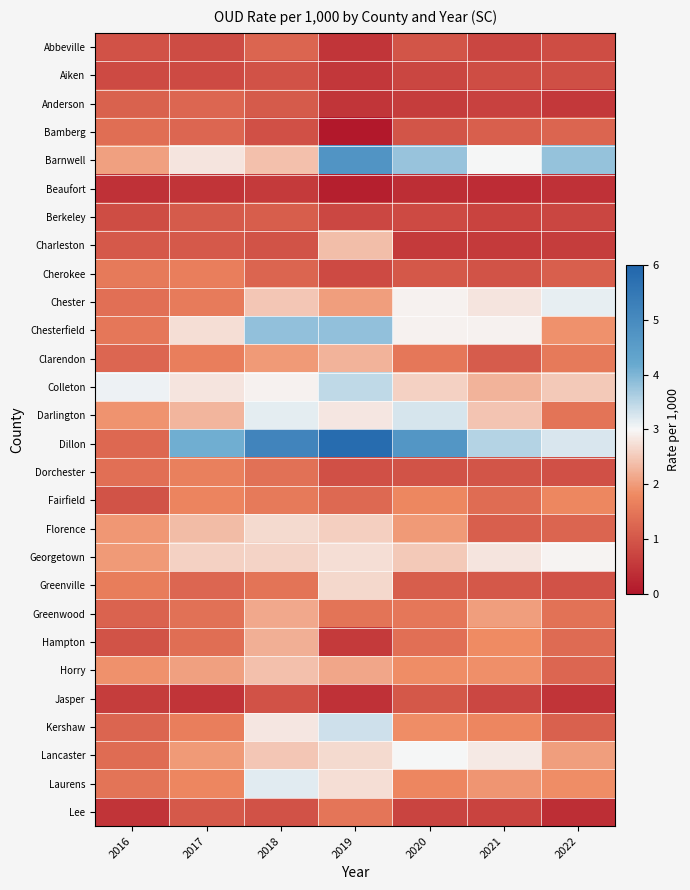

Which label corresponds to the largest value in the chart?

2019